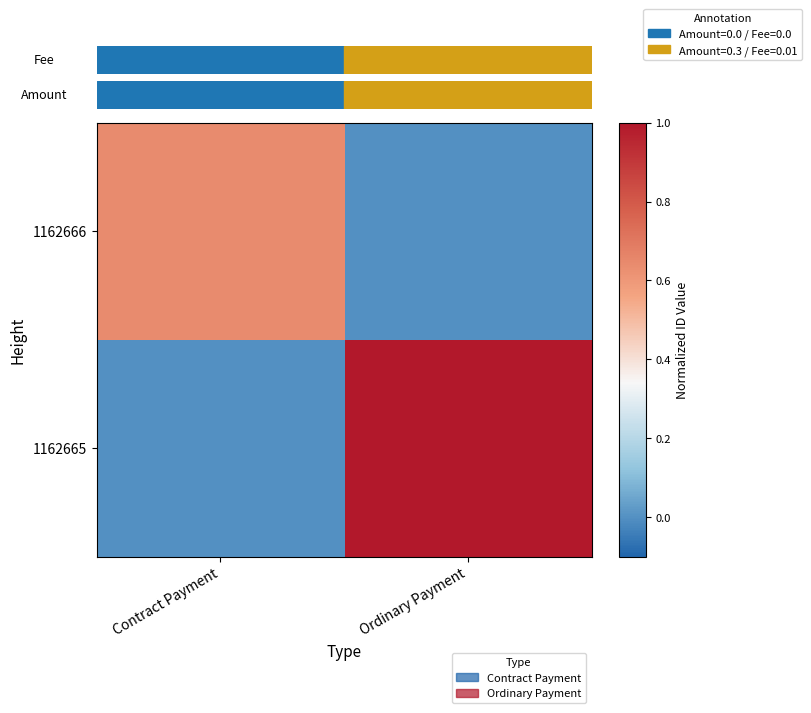

Which series has the widest spread of values?

1162665